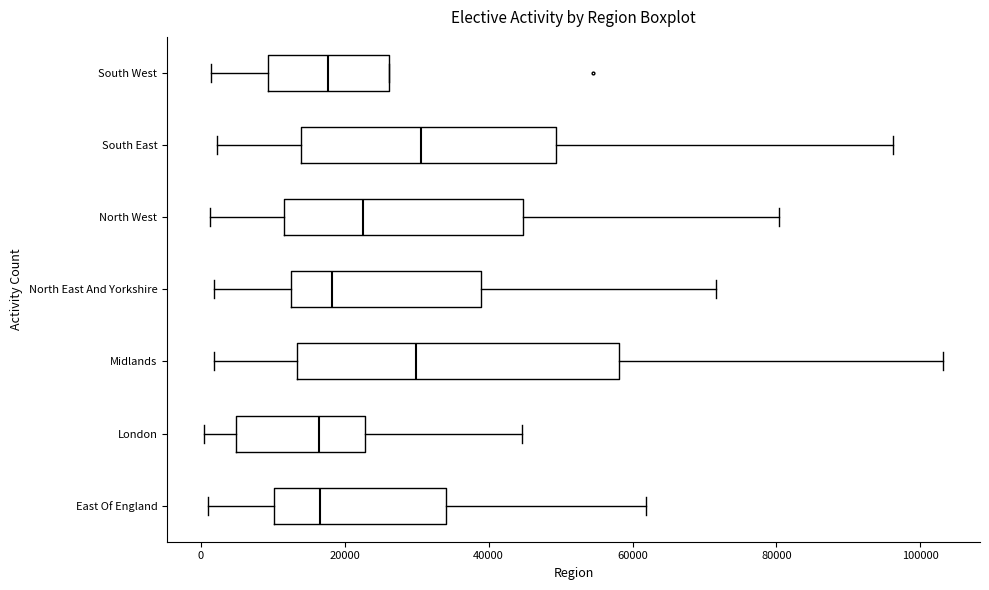

Reading bottom to top, read every box against the x-axis: the position of its median line, the range the box covers, and the ends of its whiskers. The values are not printed on the chart, so give them approximately, as read against the axis.

East Of England: median 16000, box 10000 to 34000, whiskers 2000 to 62000
London: median 16000, box 4000 to 22000, whiskers 0 to 44000
Midlands: median 30000, box 14000 to 58000, whiskers 2000 to 104000
North East And Yorkshire: median 18000, box 12000 to 38000, whiskers 2000 to 72000
North West: median 22000, box 12000 to 44000, whiskers 2000 to 80000
South East: median 30000, box 14000 to 50000, whiskers 2000 to 96000
South West: median 18000, box 10000 to 26000, whiskers 2000 to 26000